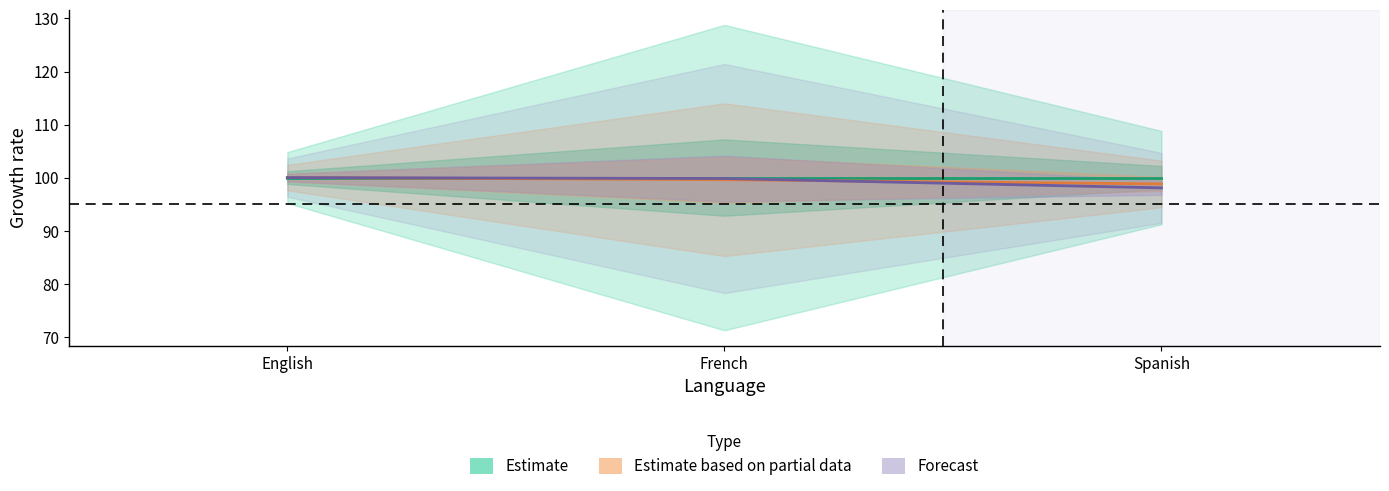

Is this an area chart (filled region under the line)?

No